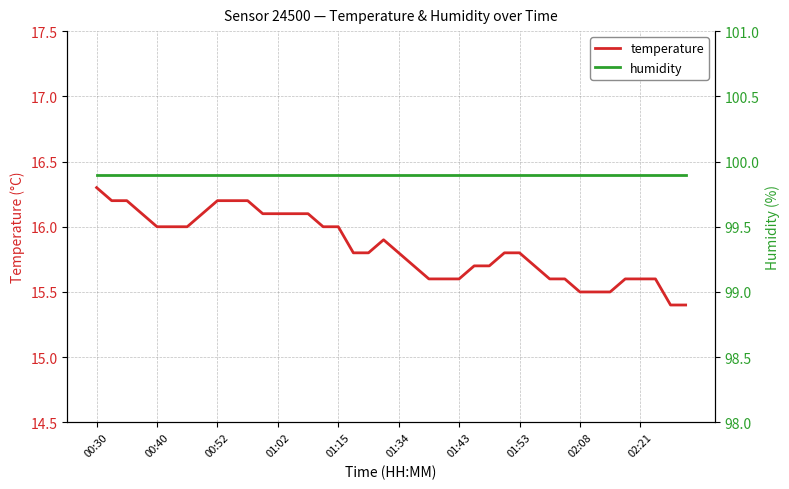

What is the sum of all temperature values?

633.7